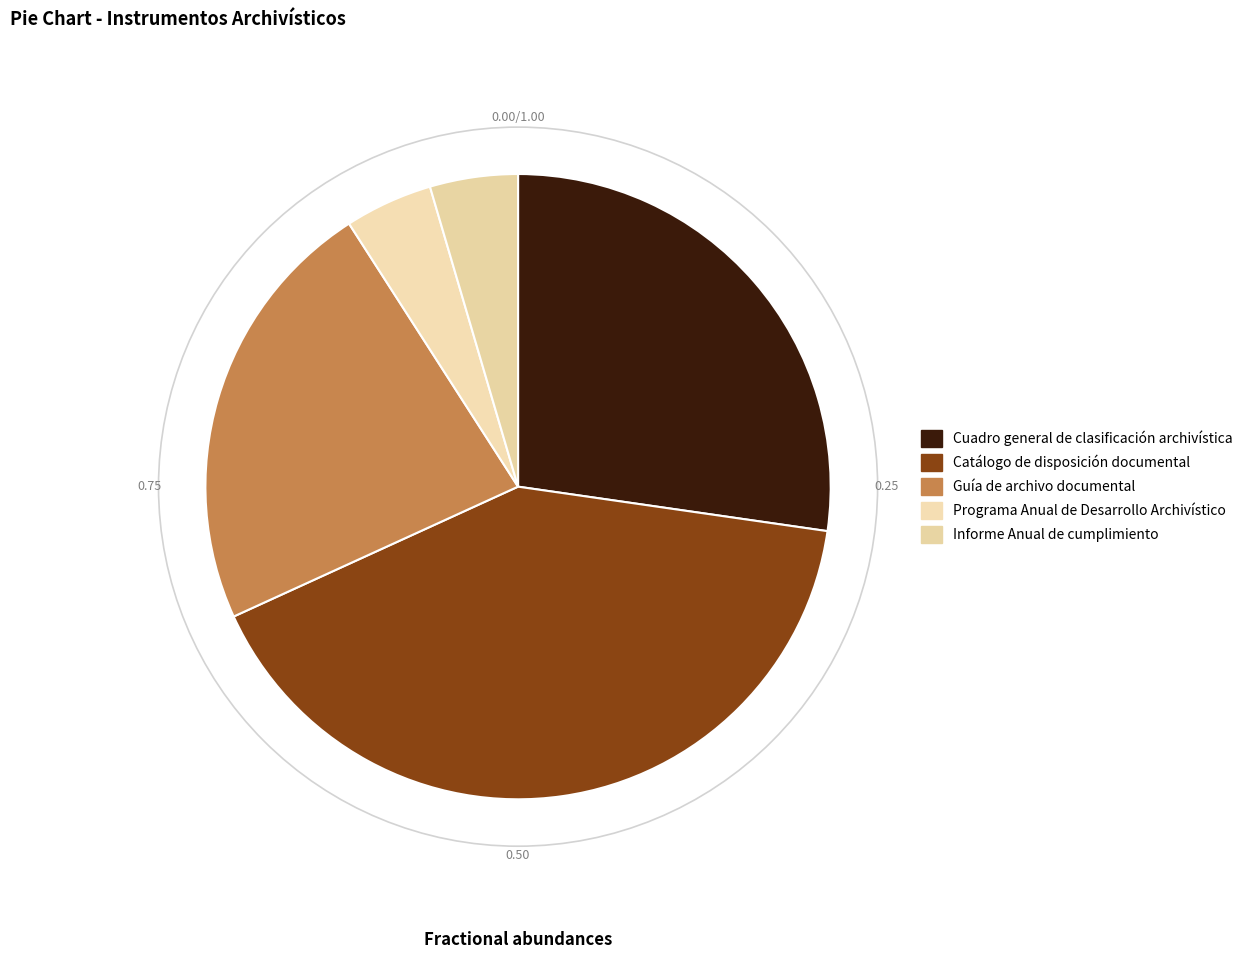

To the nearest percent, what is the average slice percentage?

20%